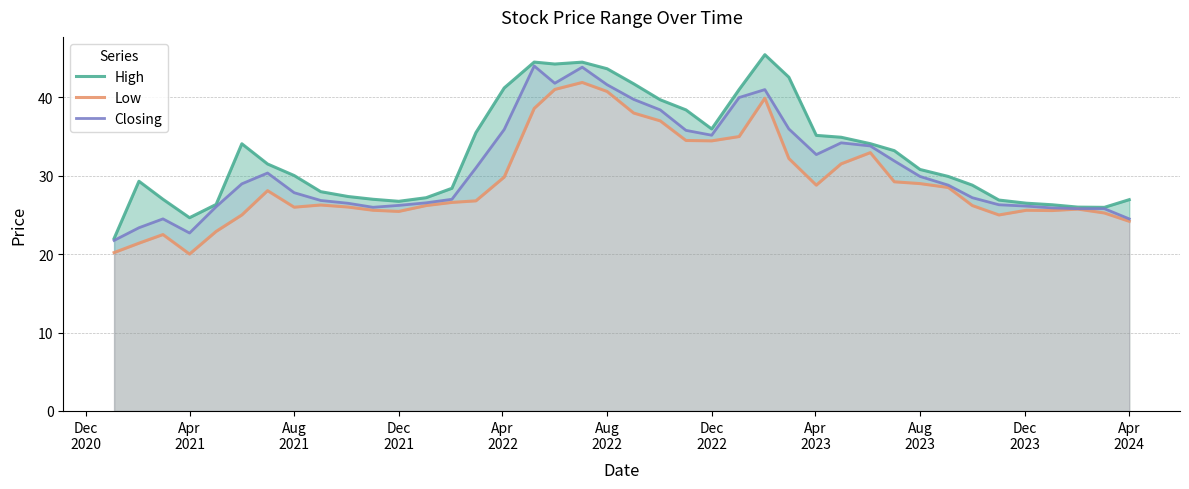

What is the lowest value of the Closing series?

21.8